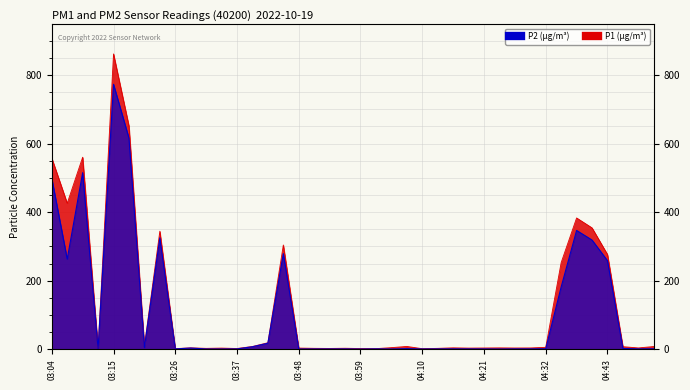

How many categories are shown in the chart?

40